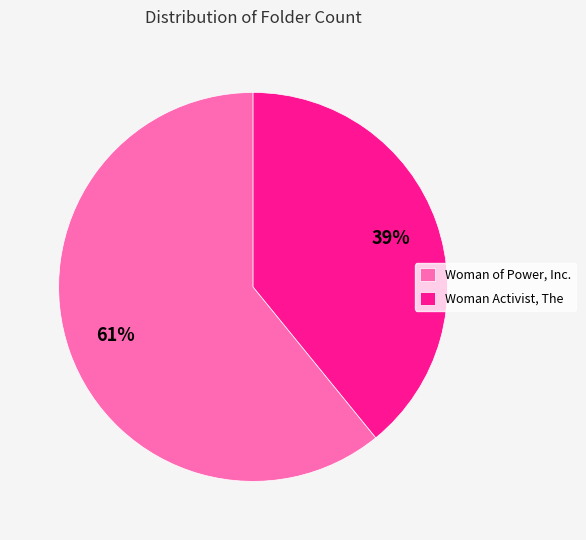

Is it true that Woman Activist, The is 39% of the pie?

True